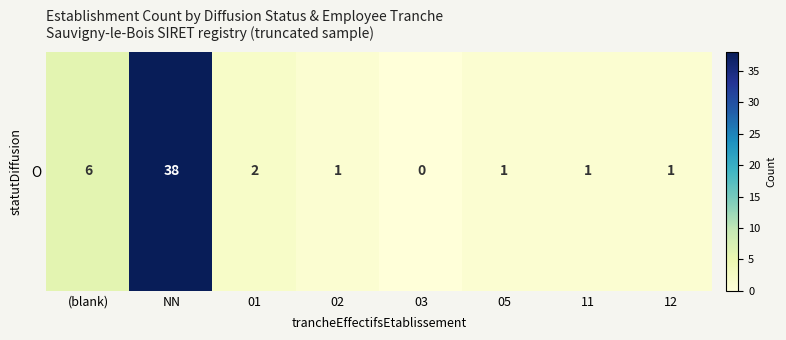

What is the sum of the values at (blank) and 01?

8